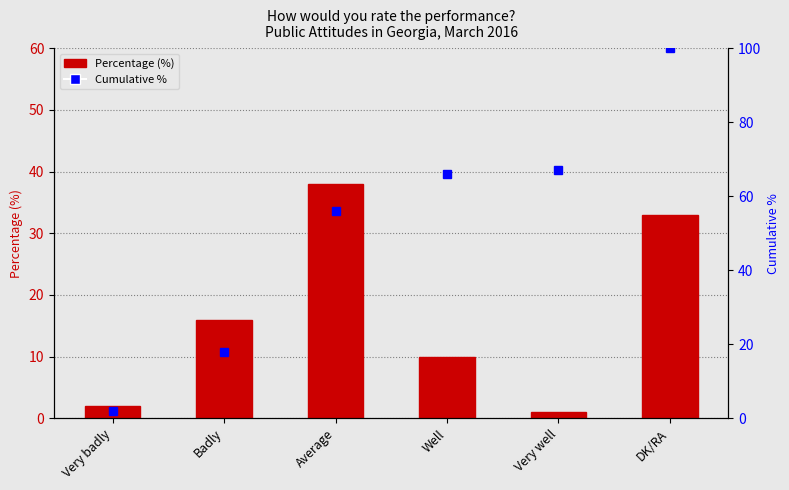

How many groups of bars are there?

6